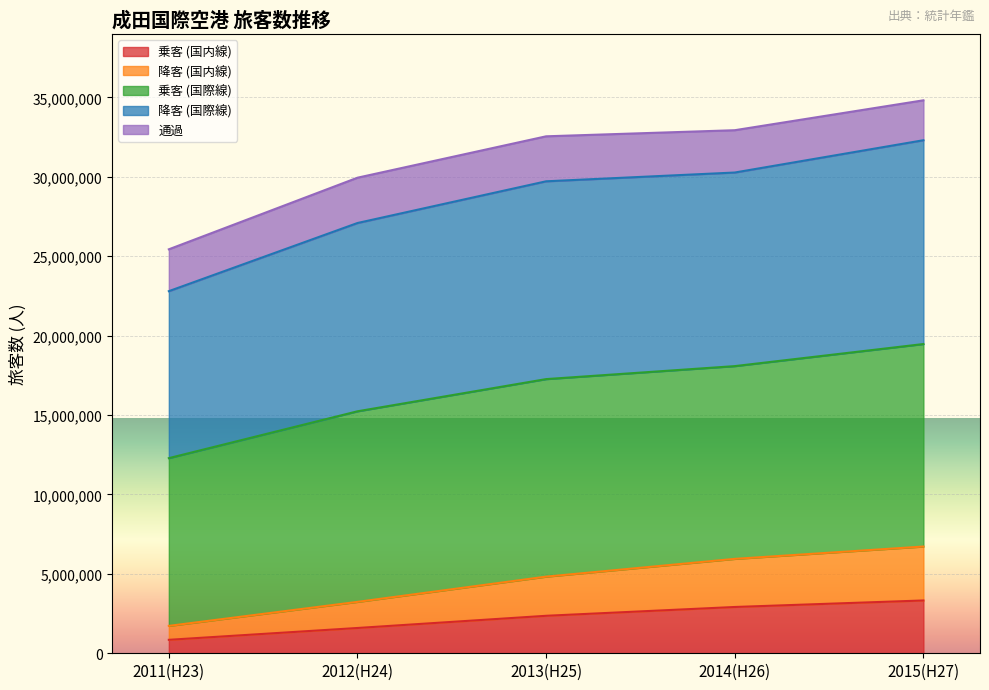

What is the difference between the second highest and second lowest values in the 乗客 (国内線) series?

1322138